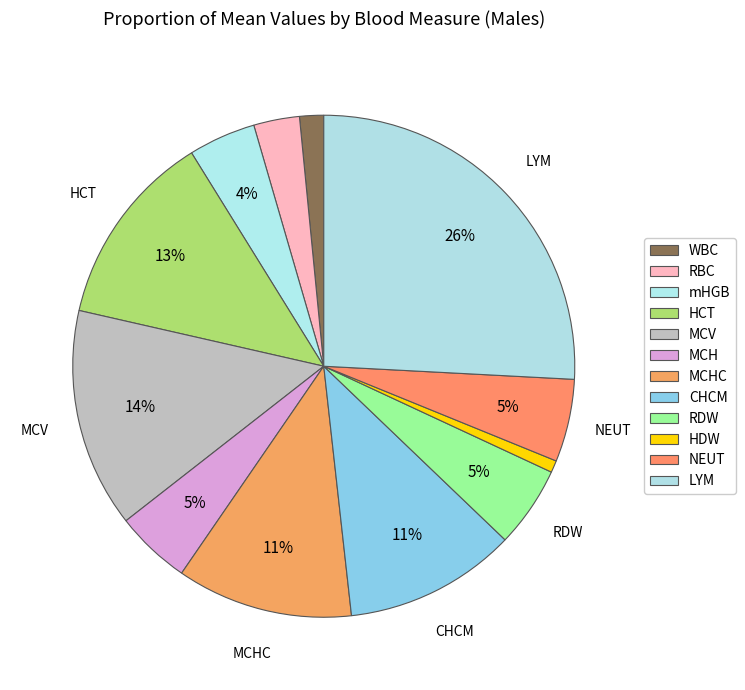

True or false: mHGB accounts for 4% of the total.

True